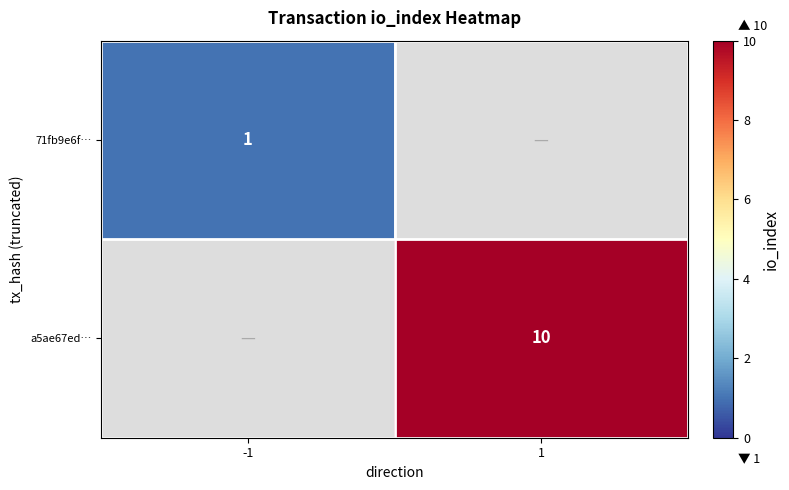

Is it true that 71fb9e6f… equals 1 at -1?

True